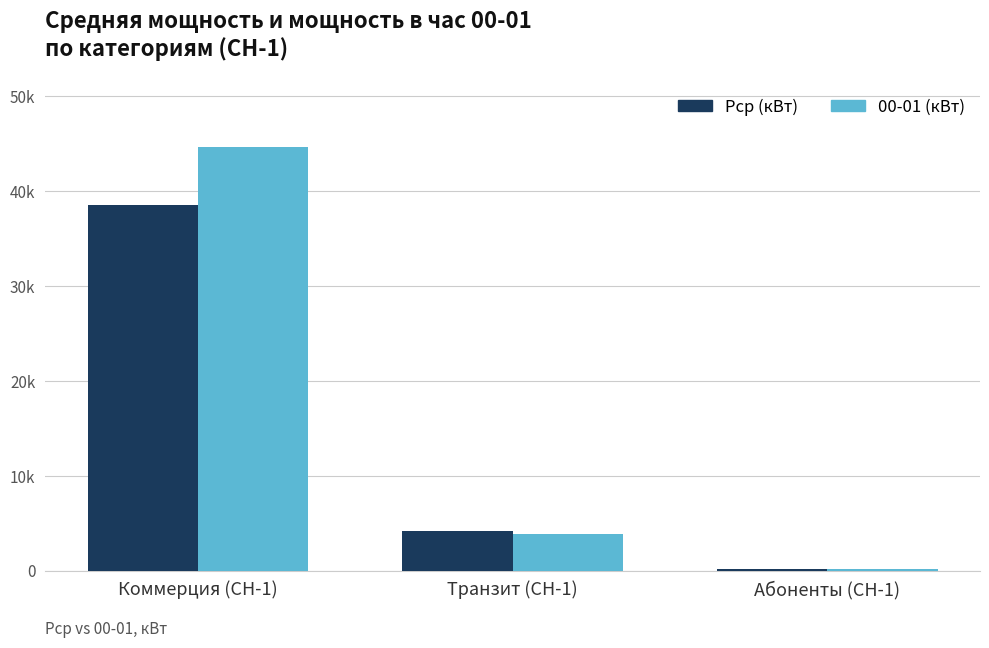

Which series has the largest total across all categories?

00-01 (кВт)